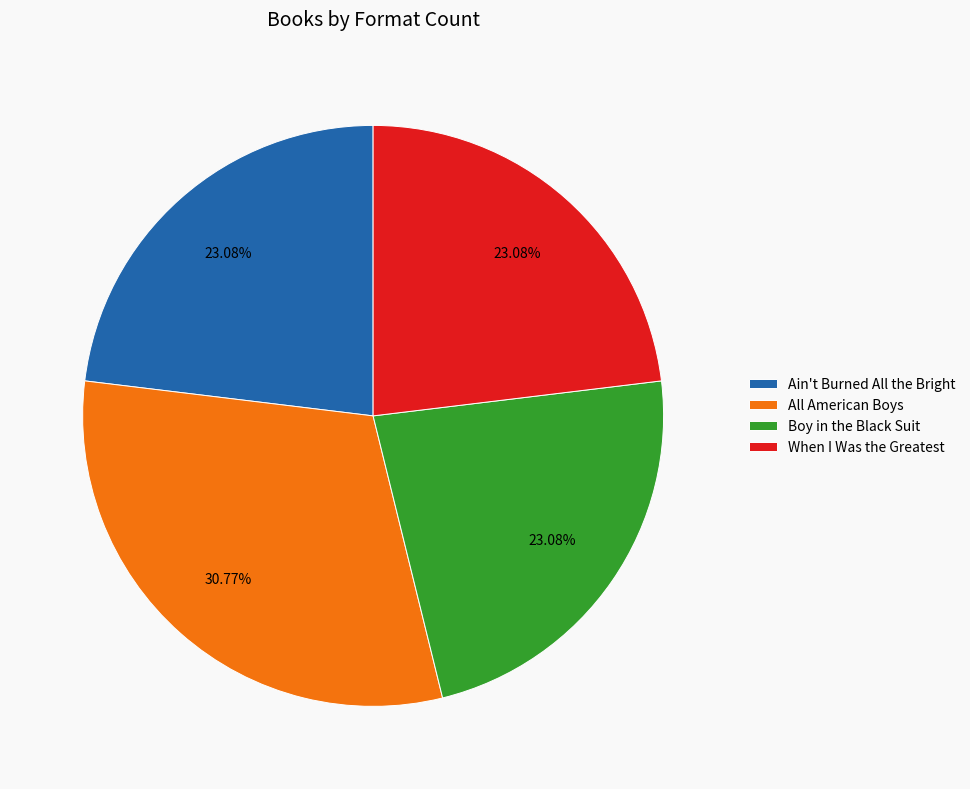

Count the number of slices in the pie.

4